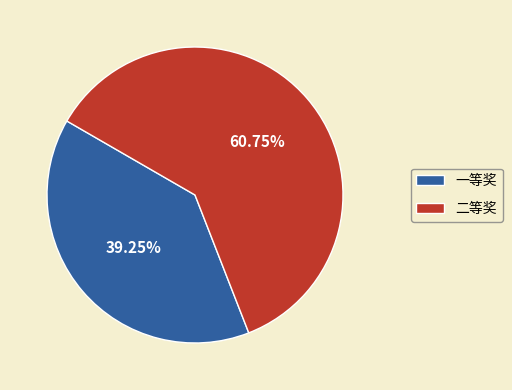

To the nearest percent, what portion does 一等奖 represent?

39%